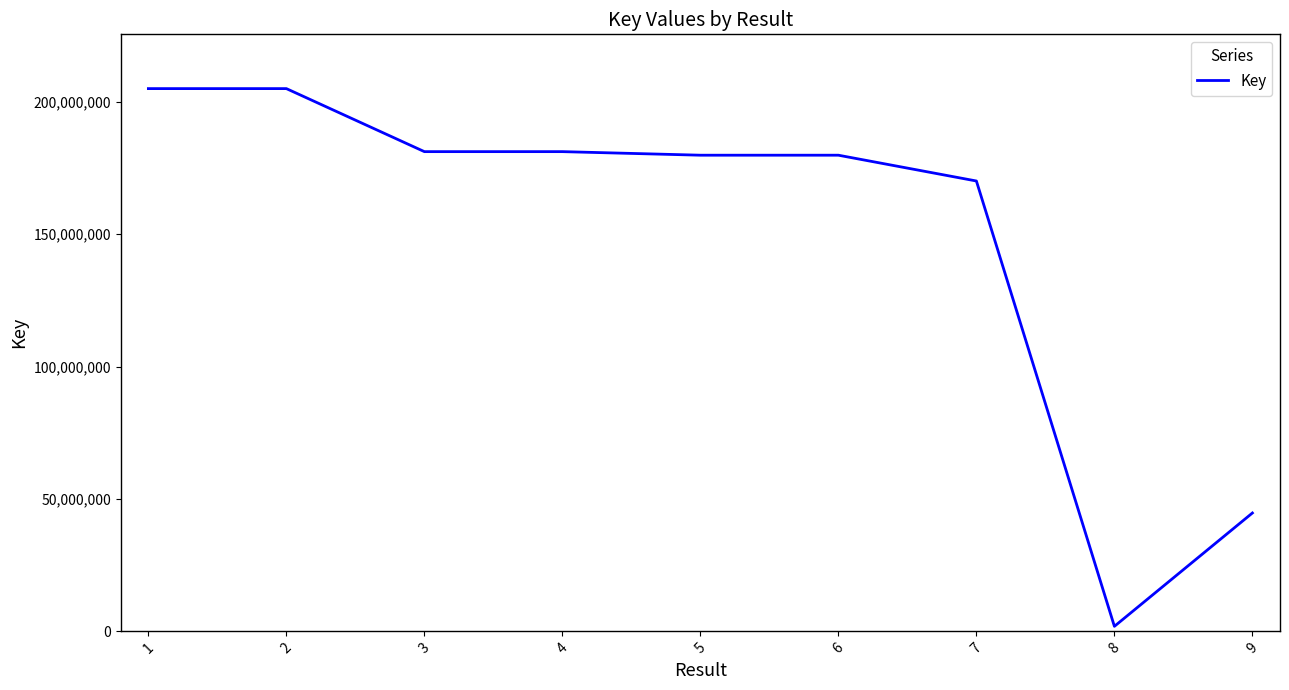

What is the change in value from 2 to 5?

-25143492